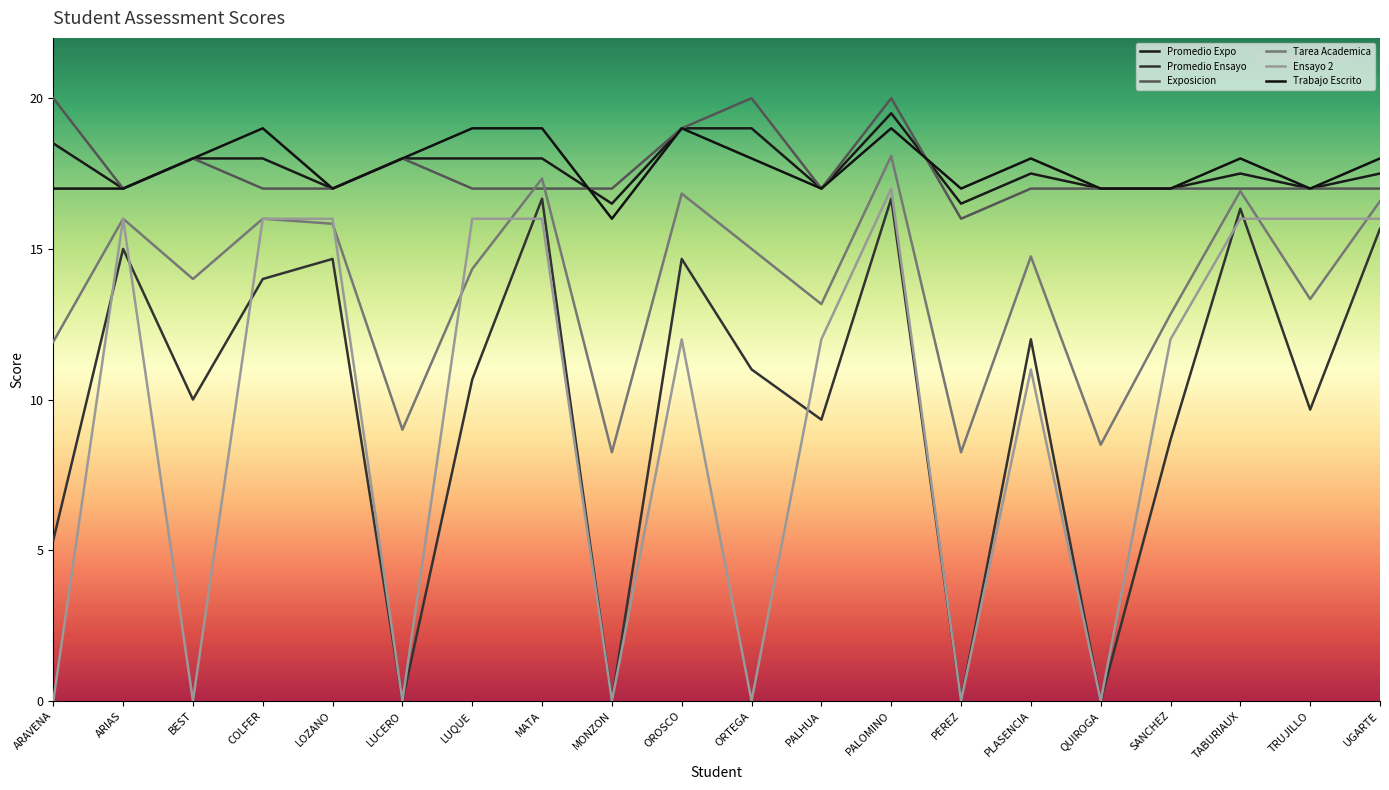

True or false: Exposicion and Ensayo 2 intersect in this chart.

False